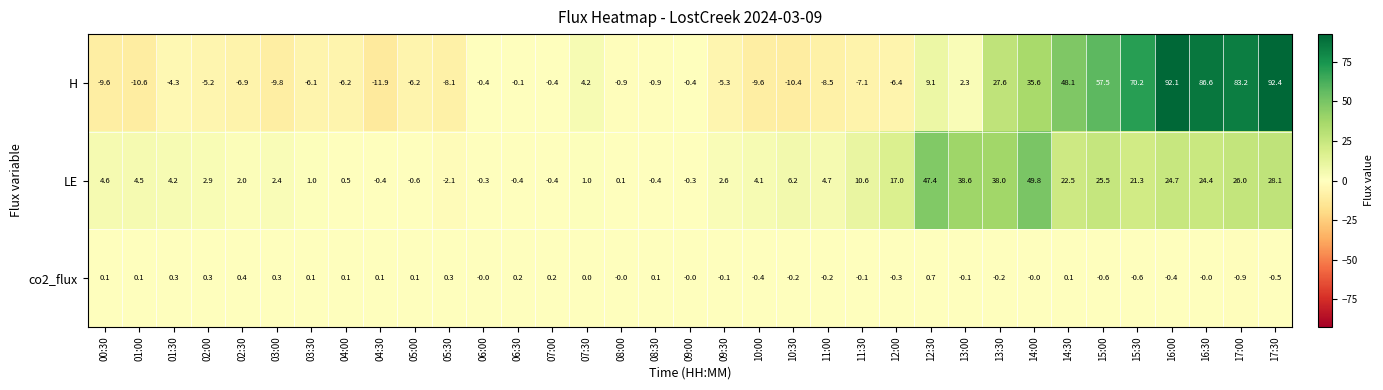

At how many categories does at least one series exceed 21?

11